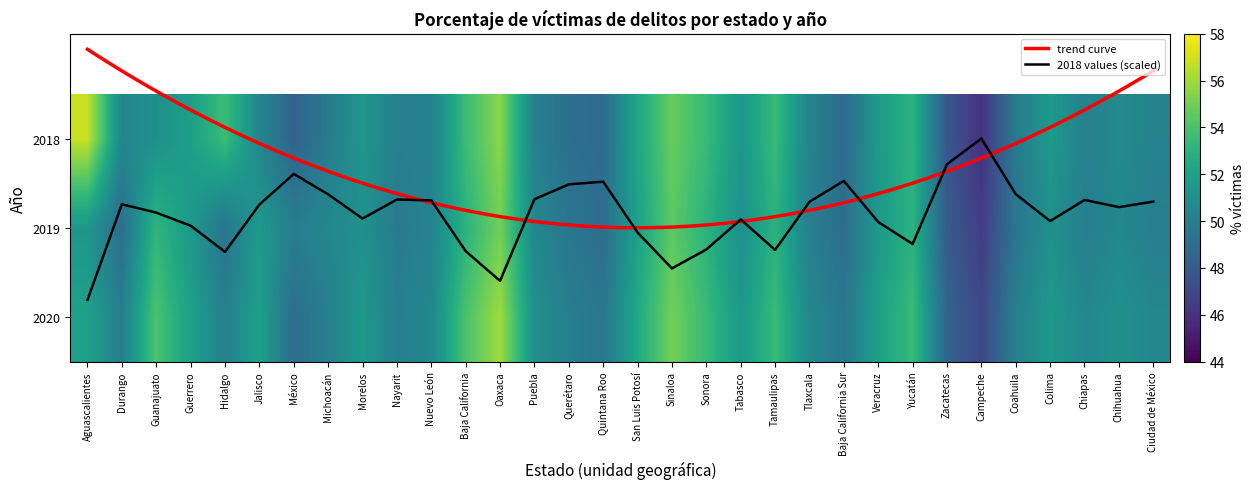

What is the greatest value displayed?

56.9